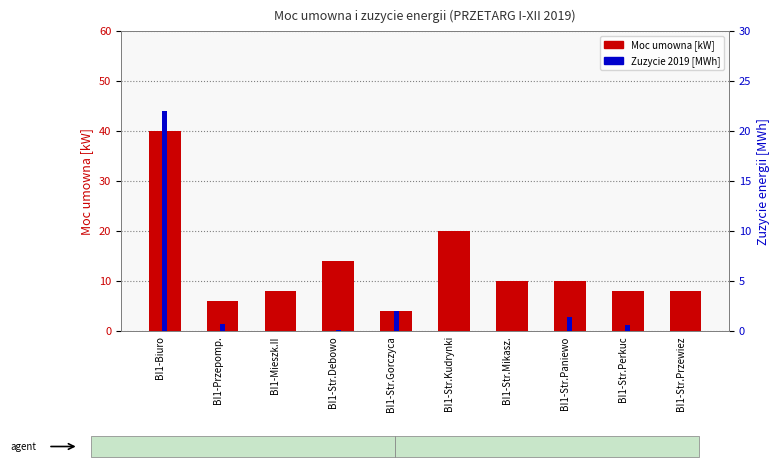

Reading left to right, transcribe all the data shown in this chart.

Moc umowna [kW]: 40.0	6.0	8.0	14.0	4.0	20.0	10.0	10.0	8.0	8.0
Zuzycie 2019 [MWh]: 22.0	0.7	0.0	0.1	2.0	0.0	0.0	1.4	0.6	0.0